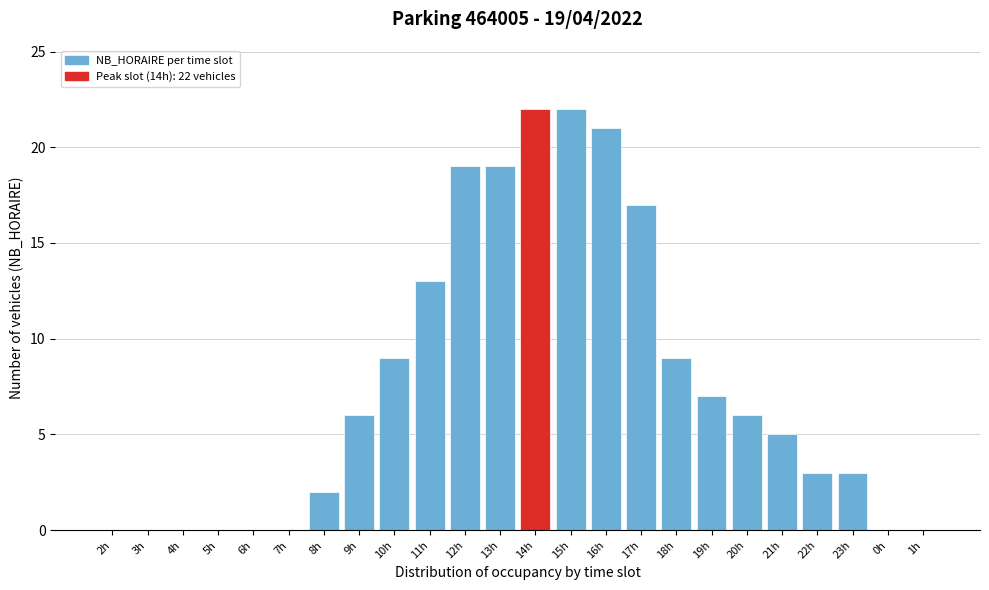

Reading right to left, transcribe all the data shown in this chart.

1h=0	0h=0	23h=3	22h=3	21h=5	20h=6	19h=7	18h=9	17h=17	16h=21	15h=22	14h=22	13h=19	12h=19	11h=13	10h=9	9h=6	8h=2	7h=0	6h=0	5h=0	4h=0	3h=0	2h=0